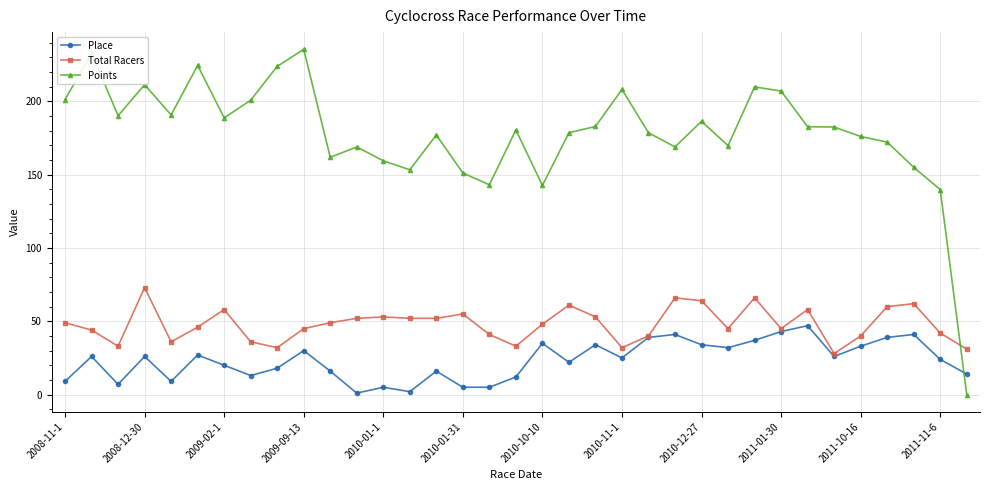

Count the number of categories in the chart.

35